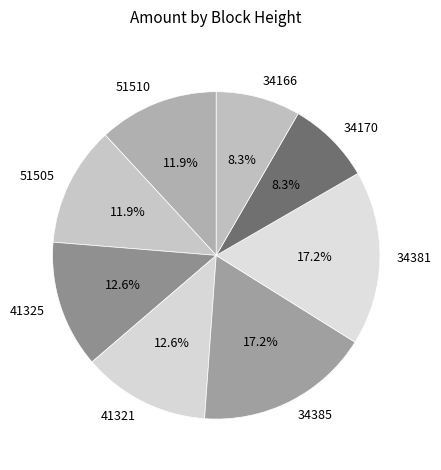

How many slices are in this pie chart?

8